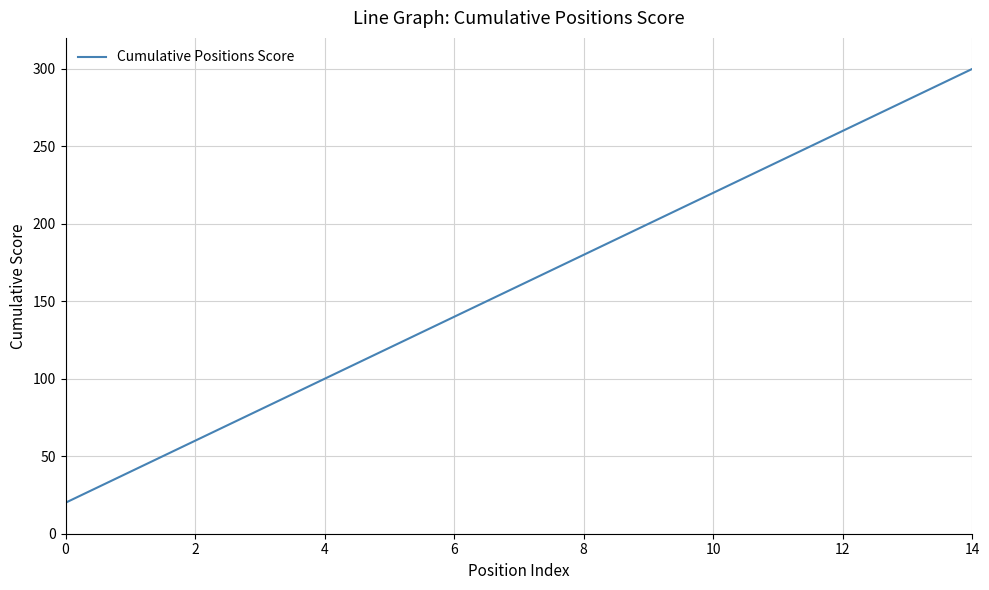

What is the minimum value shown in the chart?

20